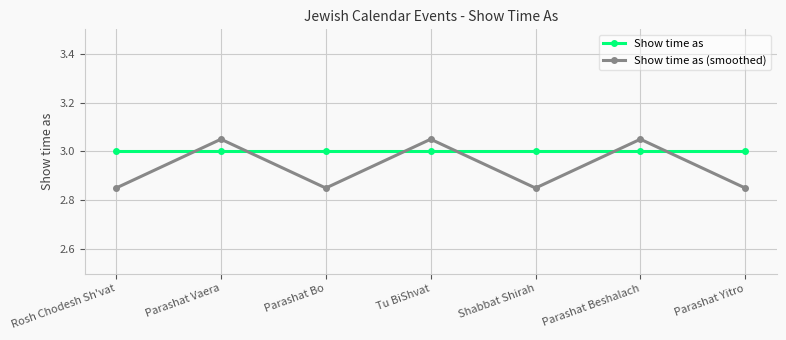

True or false: Show time as and Show time as (smoothed) cross at least once.

True